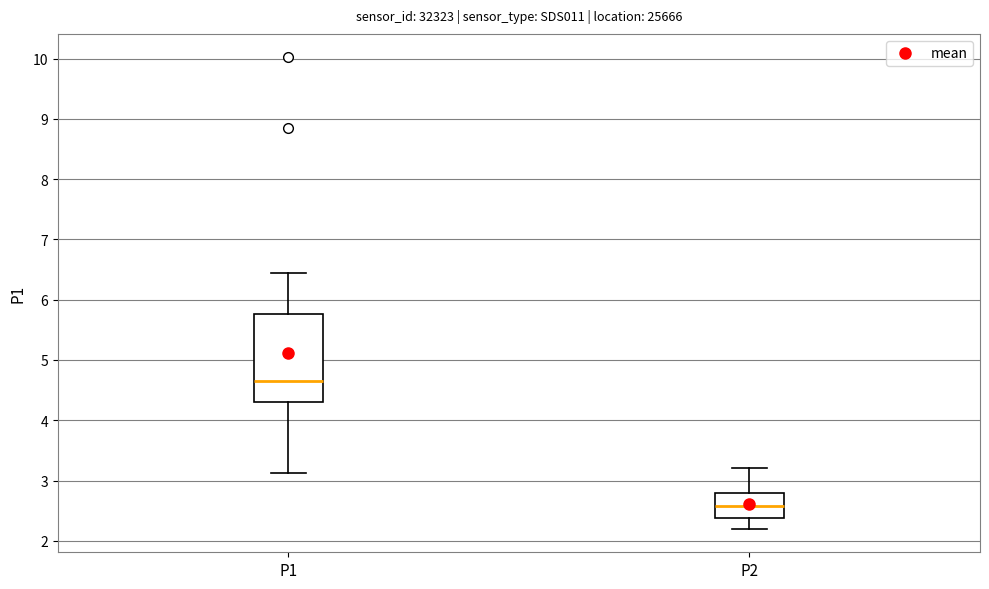

Reading left to right, read every box against the y-axis: the position of its median line, the range the box covers, and the ends of its whiskers. The values are not printed on the chart, so give them approximately, as read against the axis.

P1: median 4.7, box 4.3 to 5.8, whiskers 3.1 to 6.5
P2: median 2.6, box 2.4 to 2.8, whiskers 2.2 to 3.2